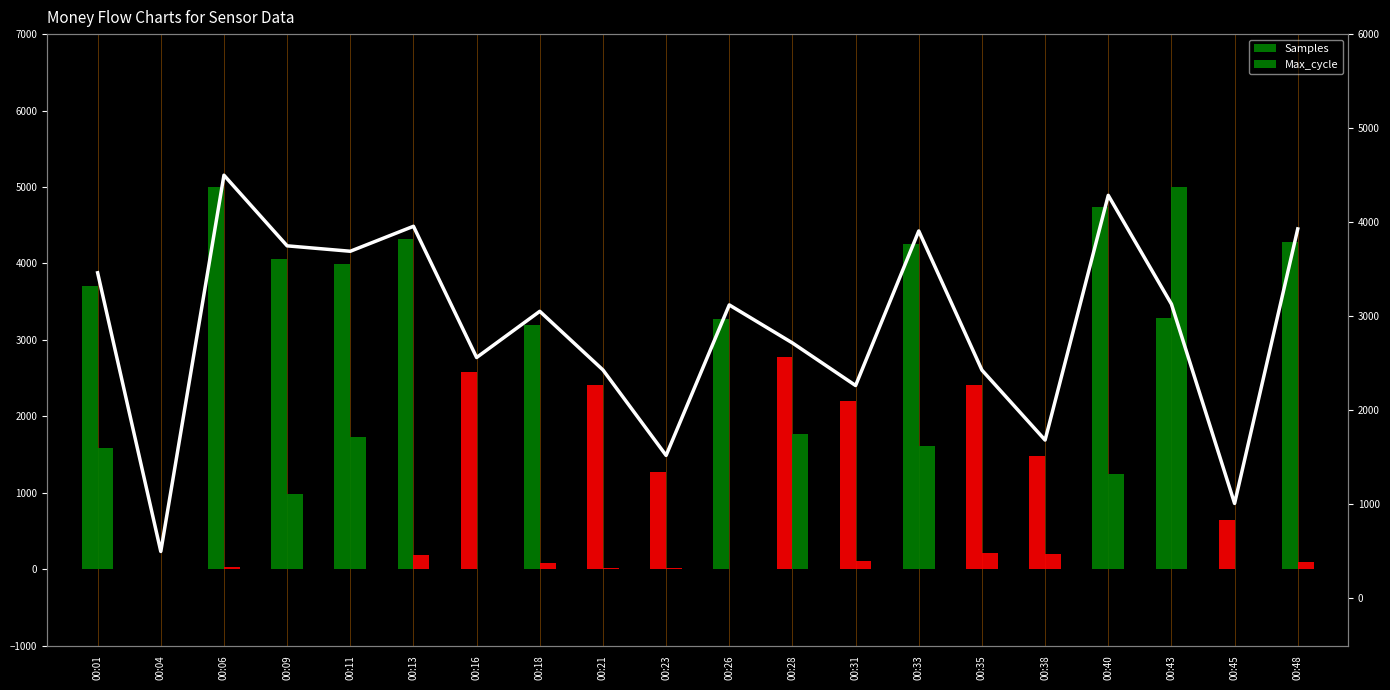

At which label is Max_cycle closest to 2500?

00:28